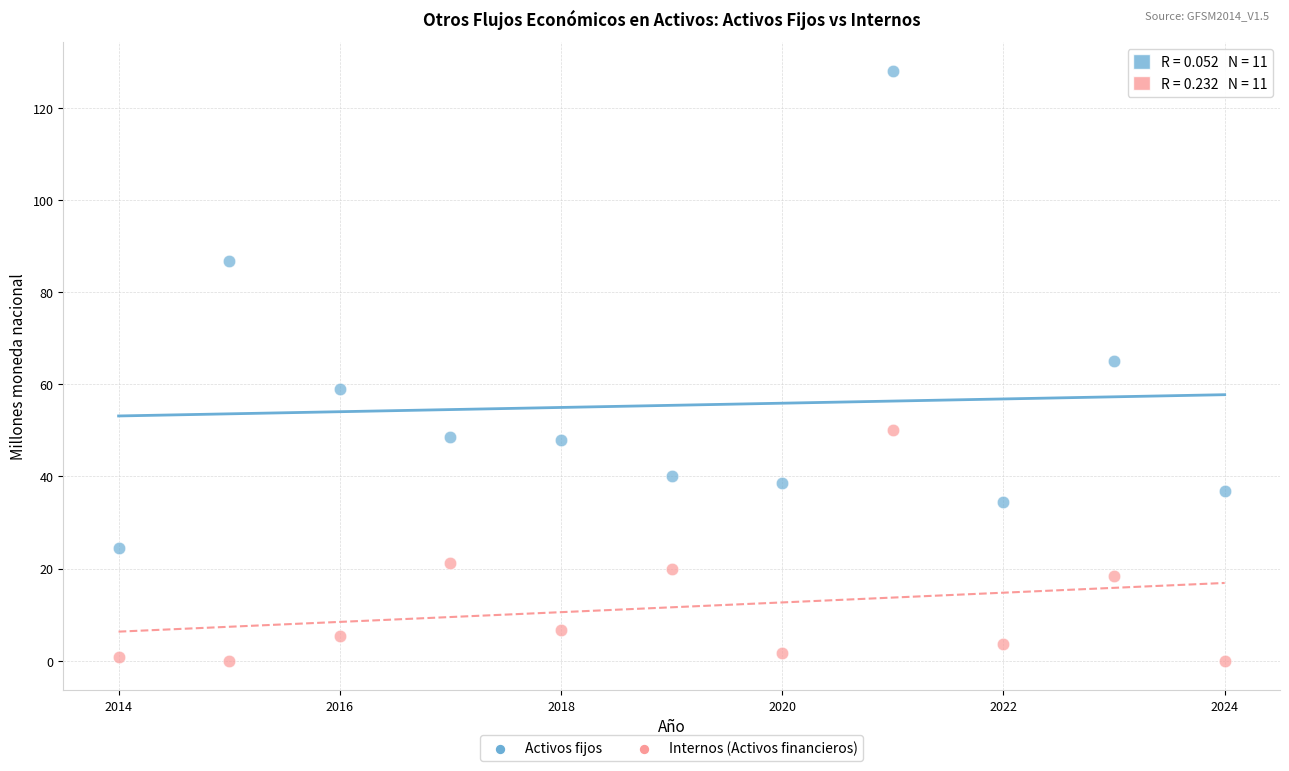

Which series has the largest Y range (max minus min)?

Activos fijos